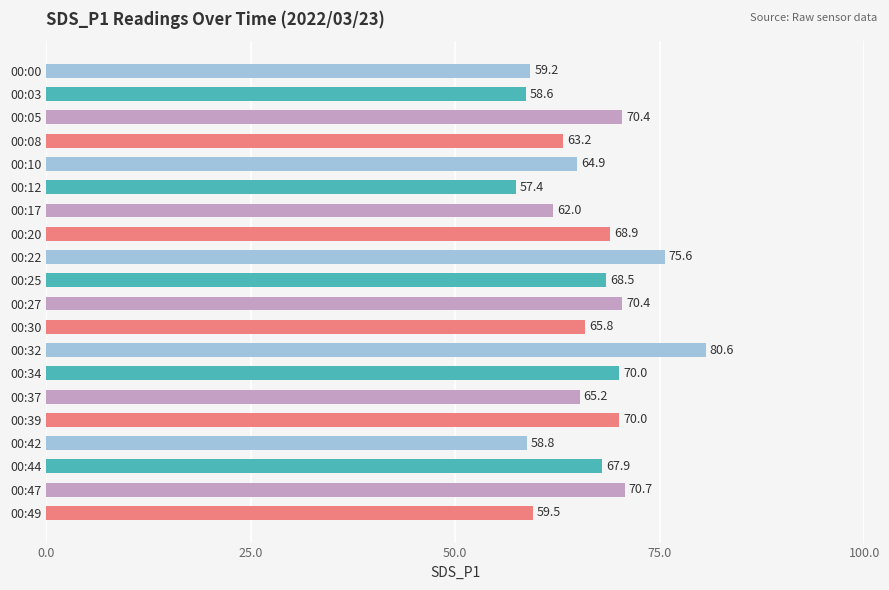

Where is the data nearest to the value 69?

00:20